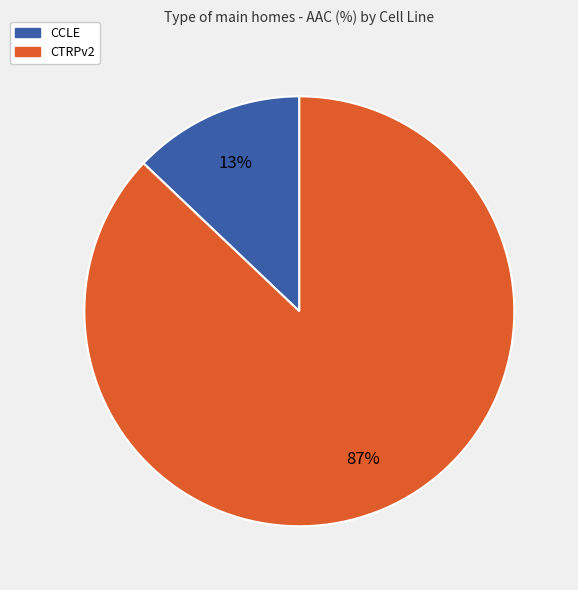

How many segments does this pie chart have?

2